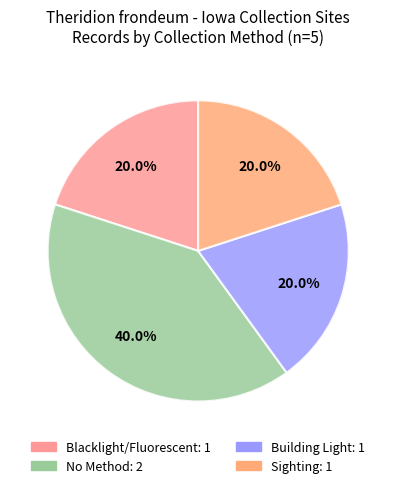

How many slices are in this pie chart?

4